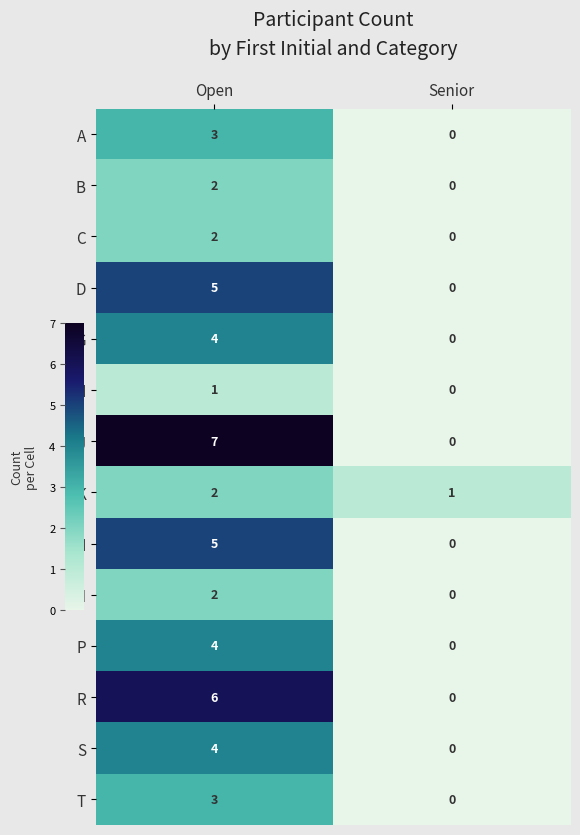

Which series has the widest spread of values?

J